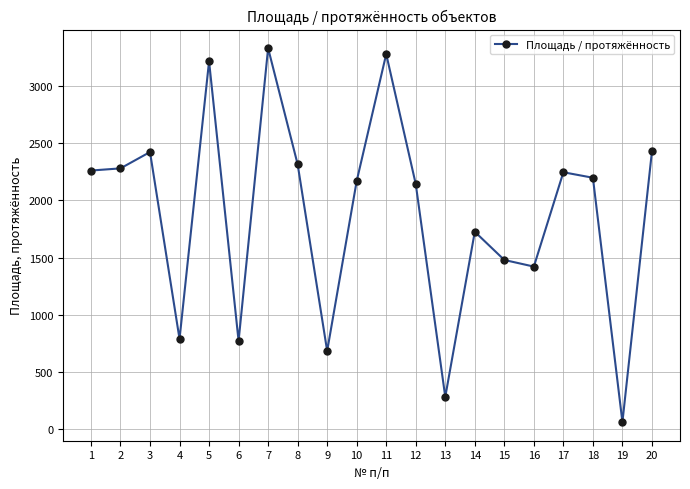

Count the number of categories in the chart.

20